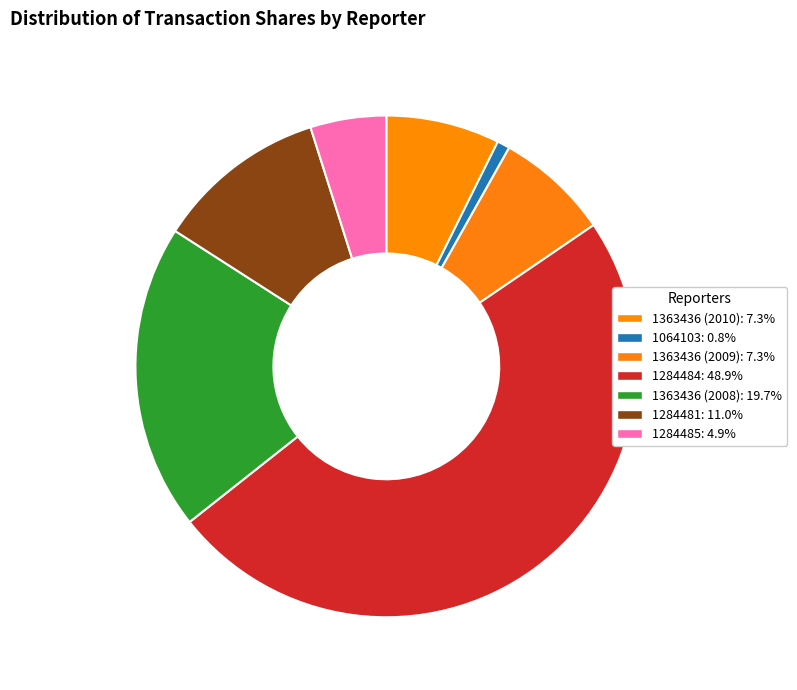

Which has a higher value, 1363436 (2009) or 1284485?

1363436 (2009)